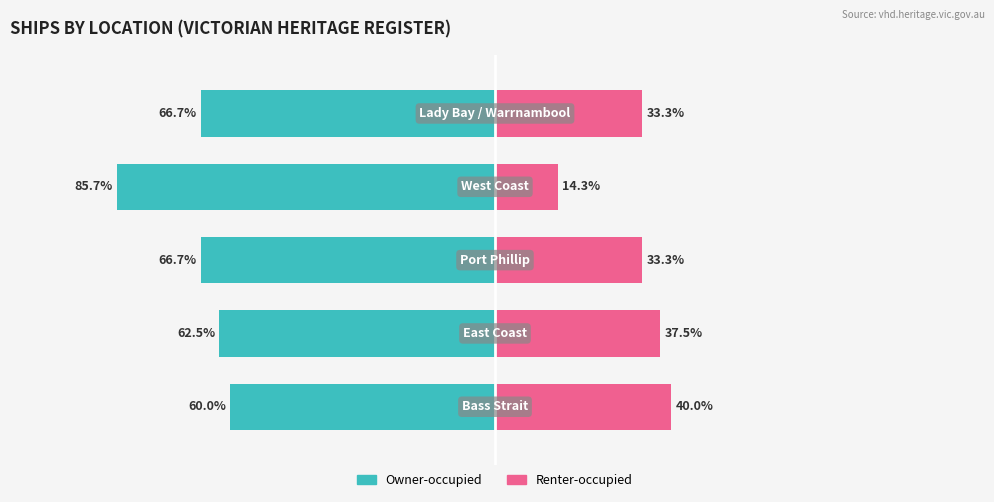

The value of Renter-occupied at 4 is 33.3. True or false?

True